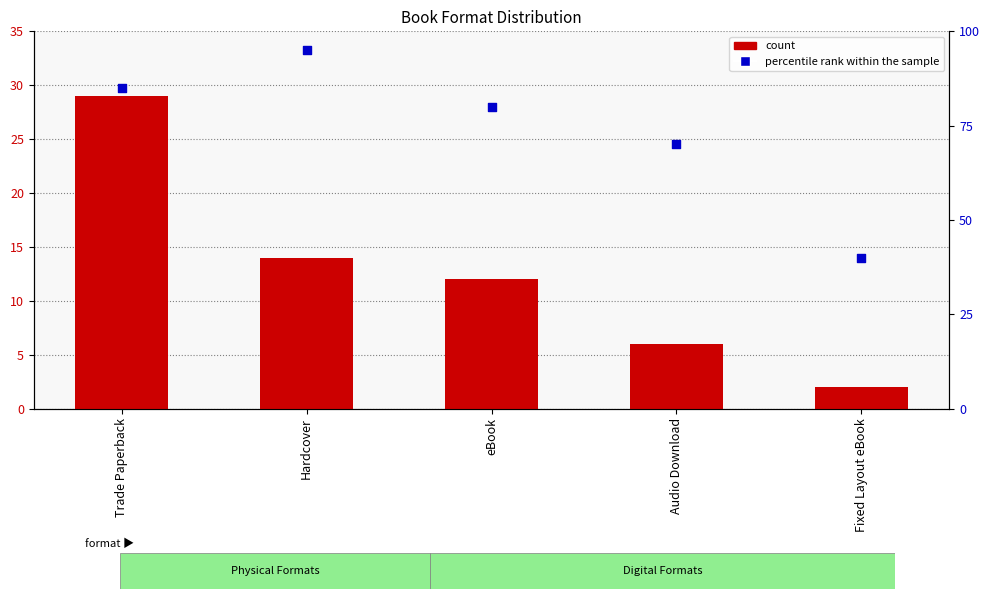

What is the total value across all series at eBook?

92